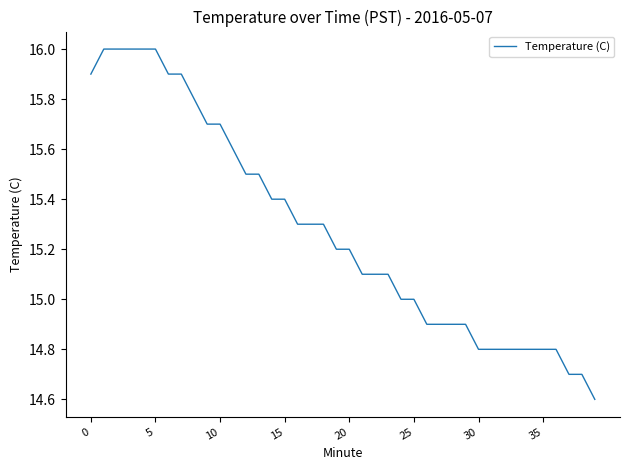

What is the difference between the maximum and minimum values?

1.4